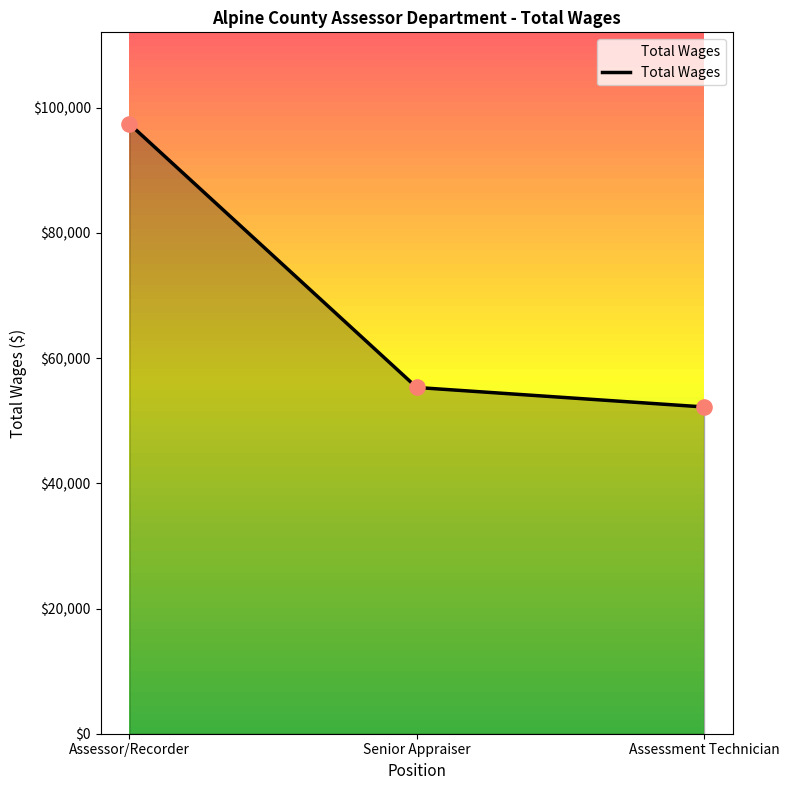

Between Senior Appraiser and Assessor/Recorder, which is larger?

Assessor/Recorder